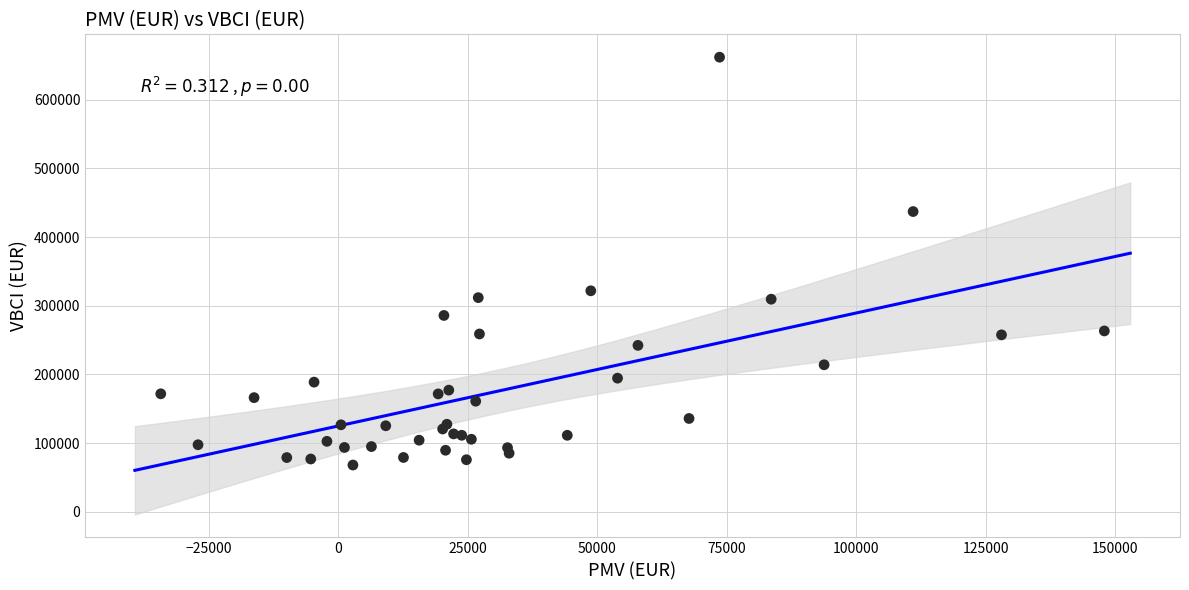

What Y value in the scatter plot is closest to 365014?

321784.4